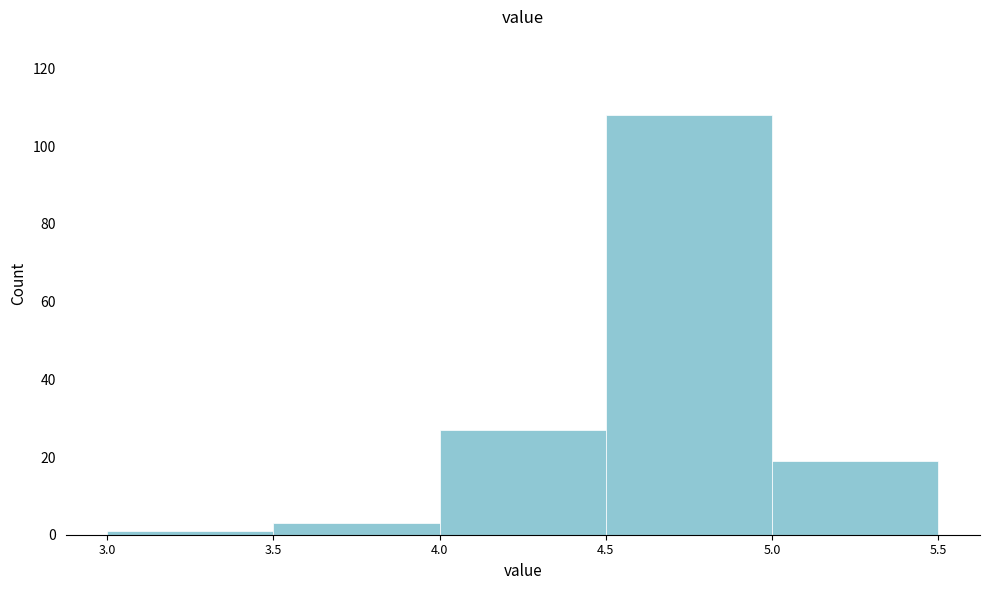

What is the height of the bar covering 4.0 to 4.5 on the x-axis? The values are not printed on the chart, so give them approximately, as read against the axis.

28